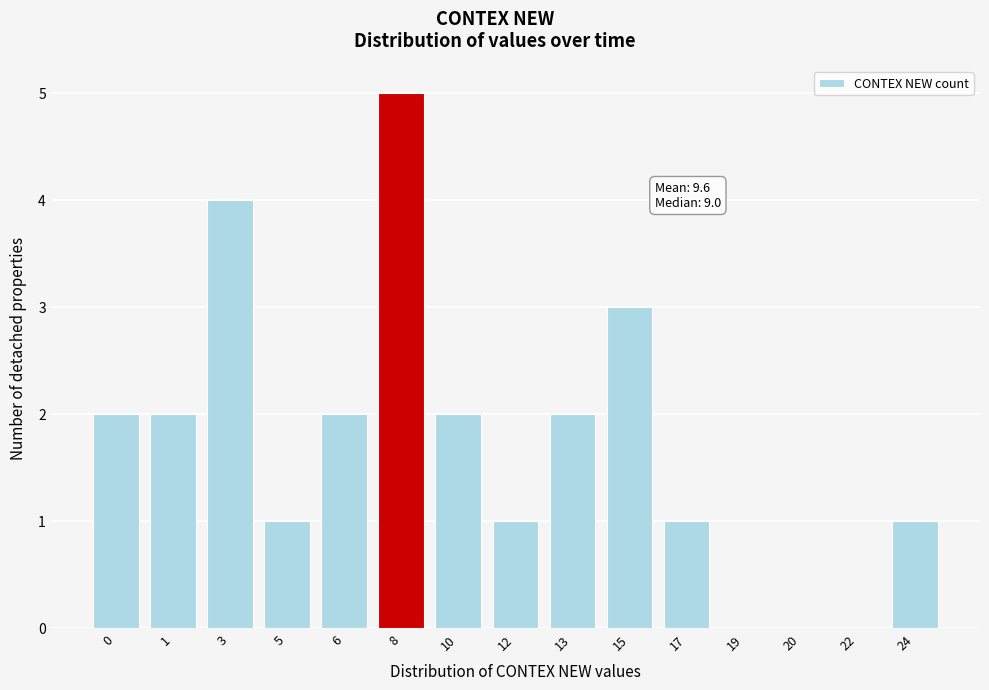

Reading left to right, what are all the values shown in this chart?

0=2	1=2	3=4	5=1	6=2	8=5	10=2	12=1	13=2	15=3	17=1	19=0	20=0	22=0	24=1